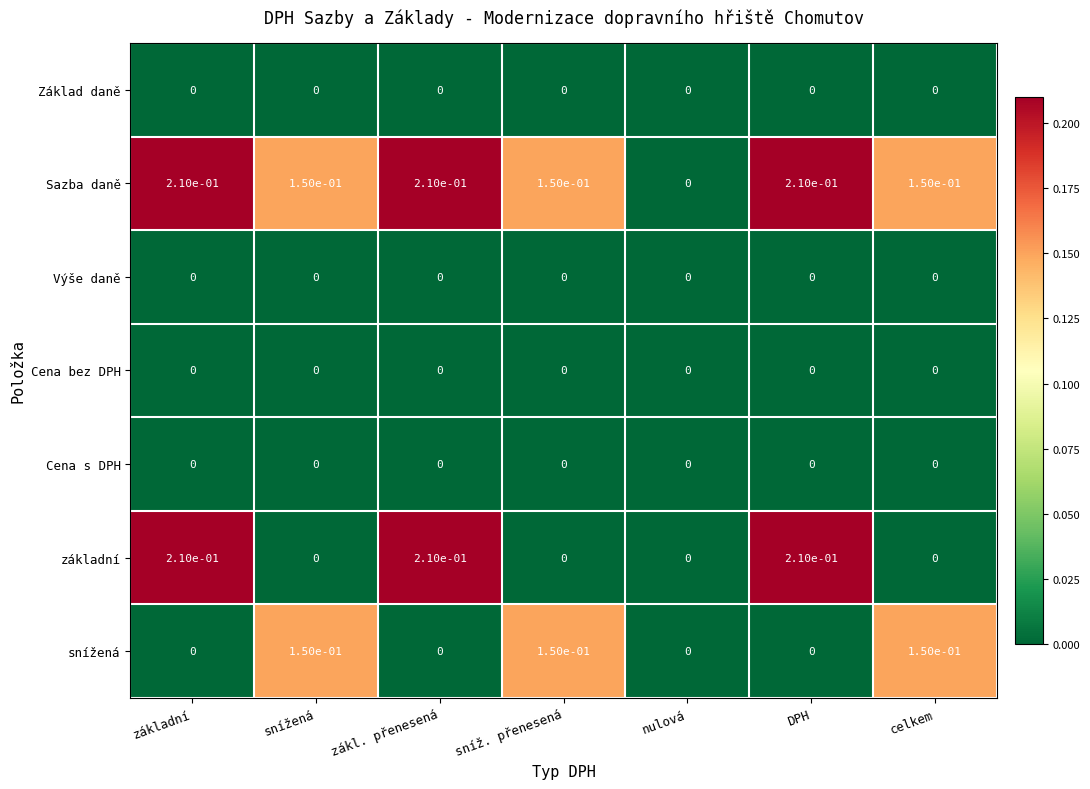

True or false: Cena s DPH has a value of 0.0 at DPH.

True